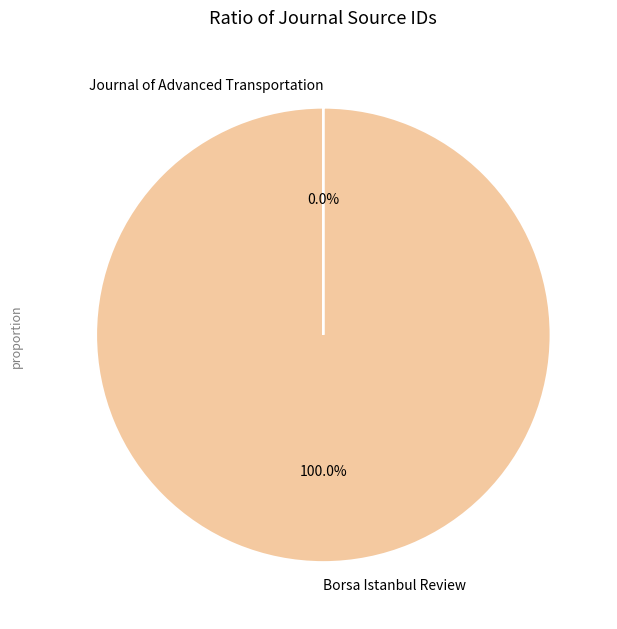

To the nearest percent, what is the average slice percentage?

50%